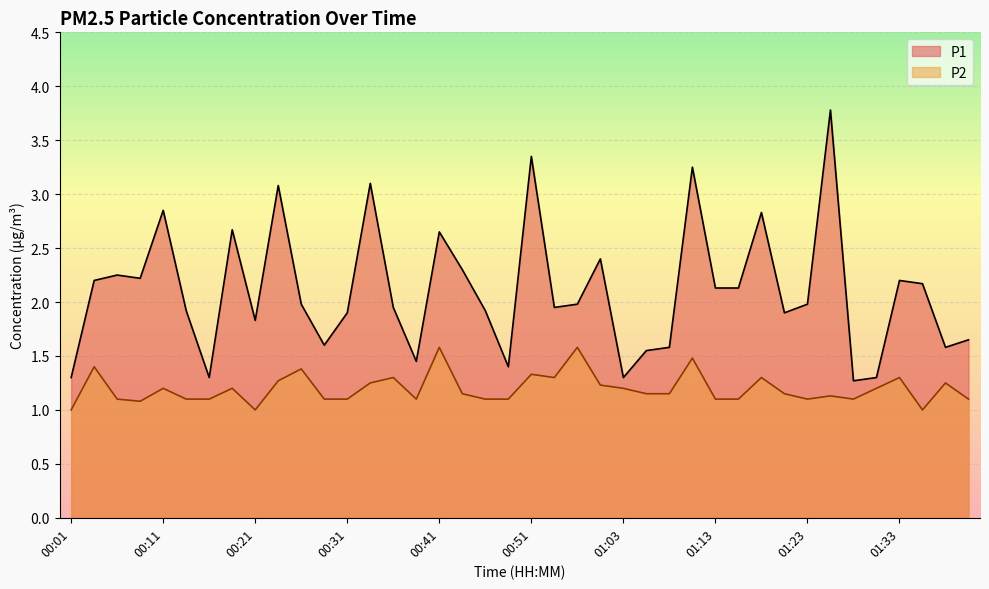

True or false: P1 and P2 cross at least once.

False